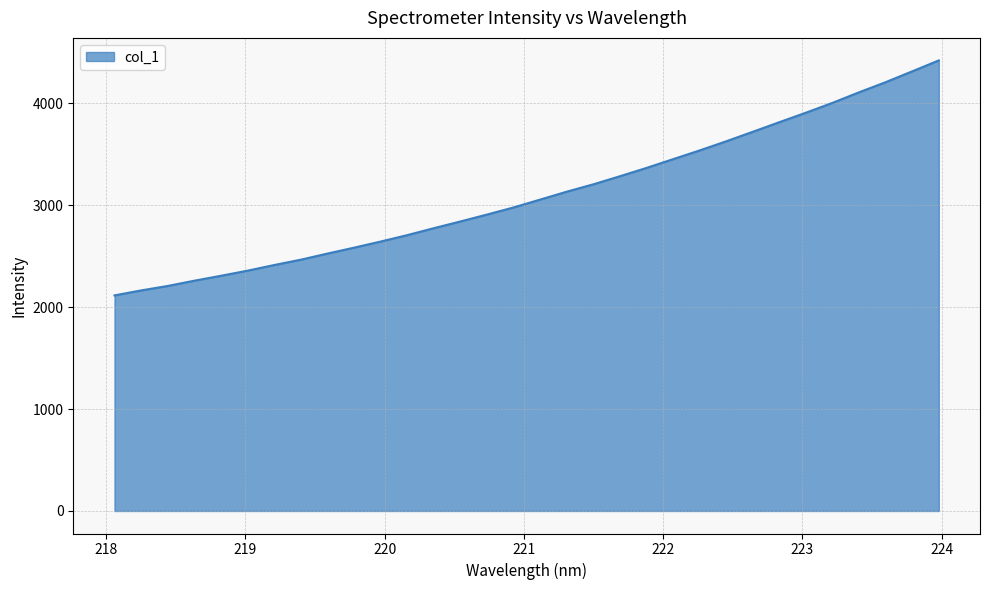

What is the smallest value displayed?

2114.4